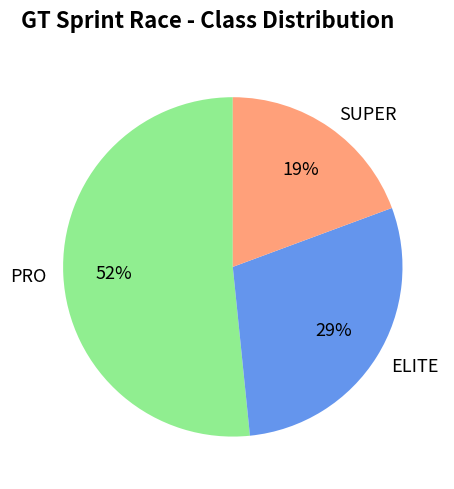

Count the number of slices in the pie.

3